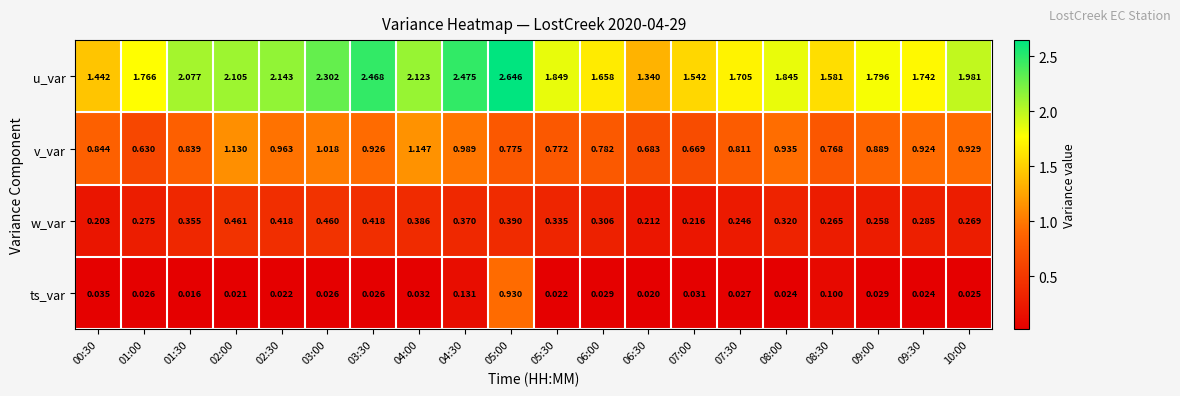

Between 03:00 and 09:00, which series saw the biggest shift?

u_var